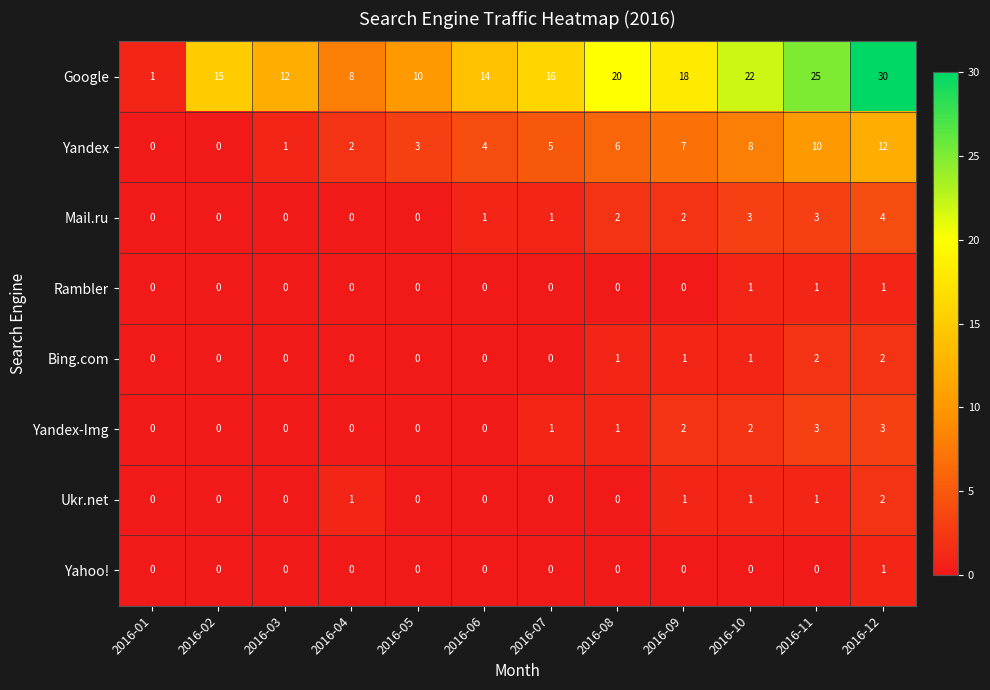

What is the sum of all Yandex-Img values?

12